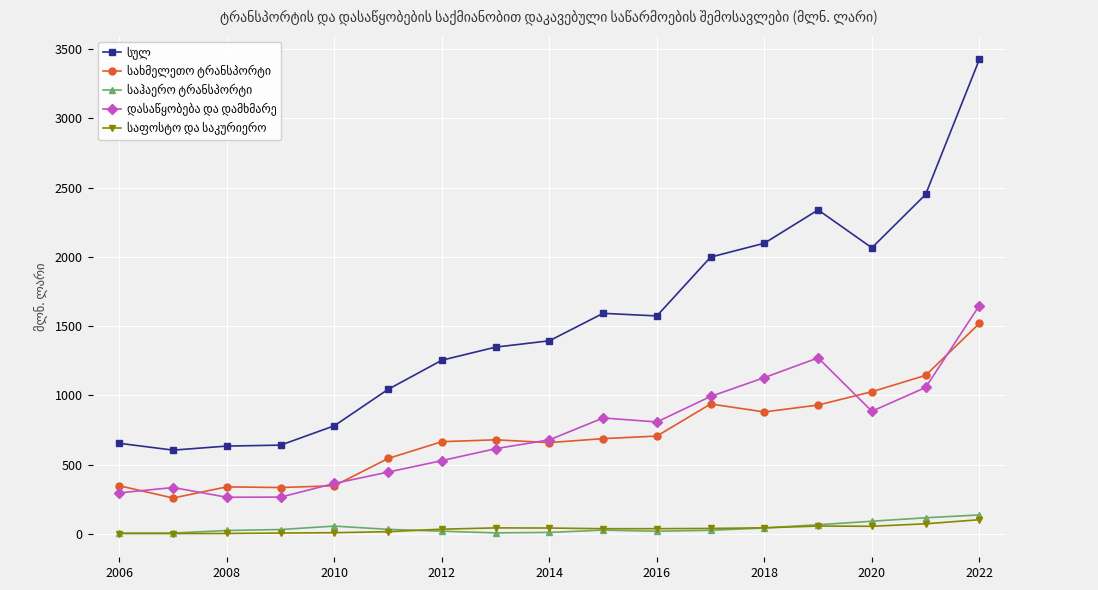

What is the maximum value shown in the chart?

3425.6